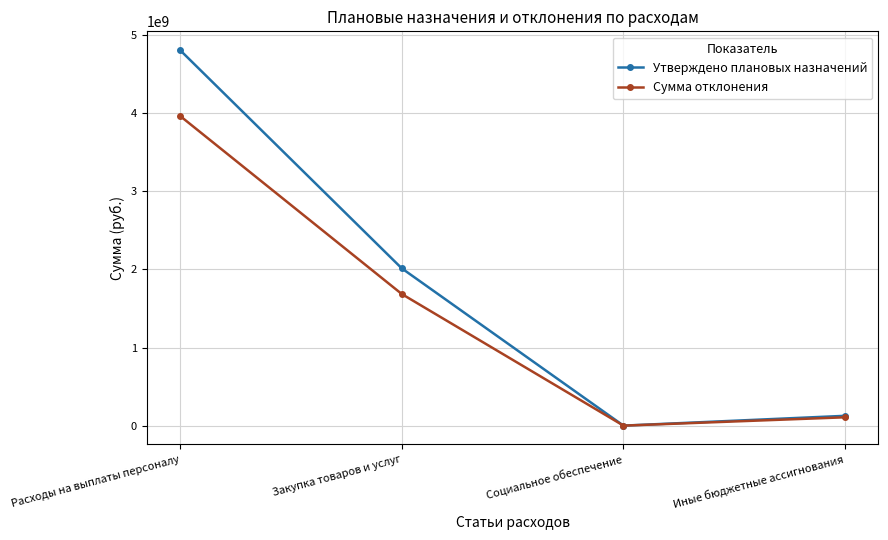

Between Закупка товаров и услуг and Социальное обеспечение, which series saw the biggest shift?

Утверждено плановых назначений